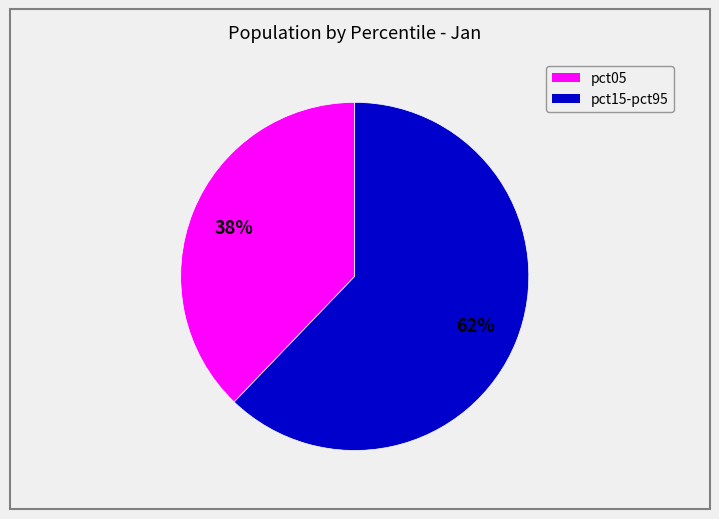

How many segments does this pie chart have?

2